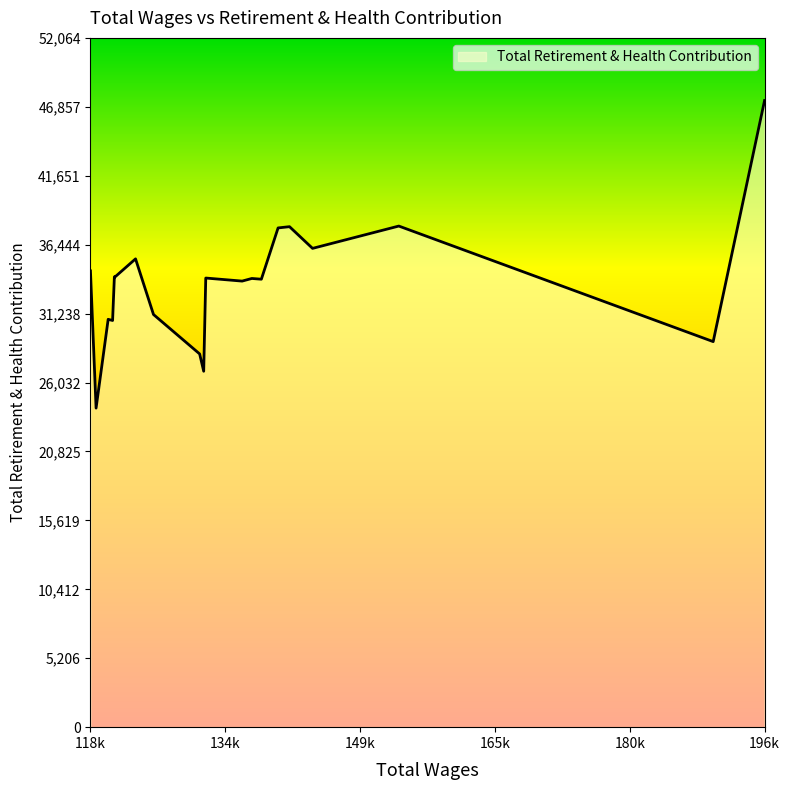

What is the sum of all values?

671052